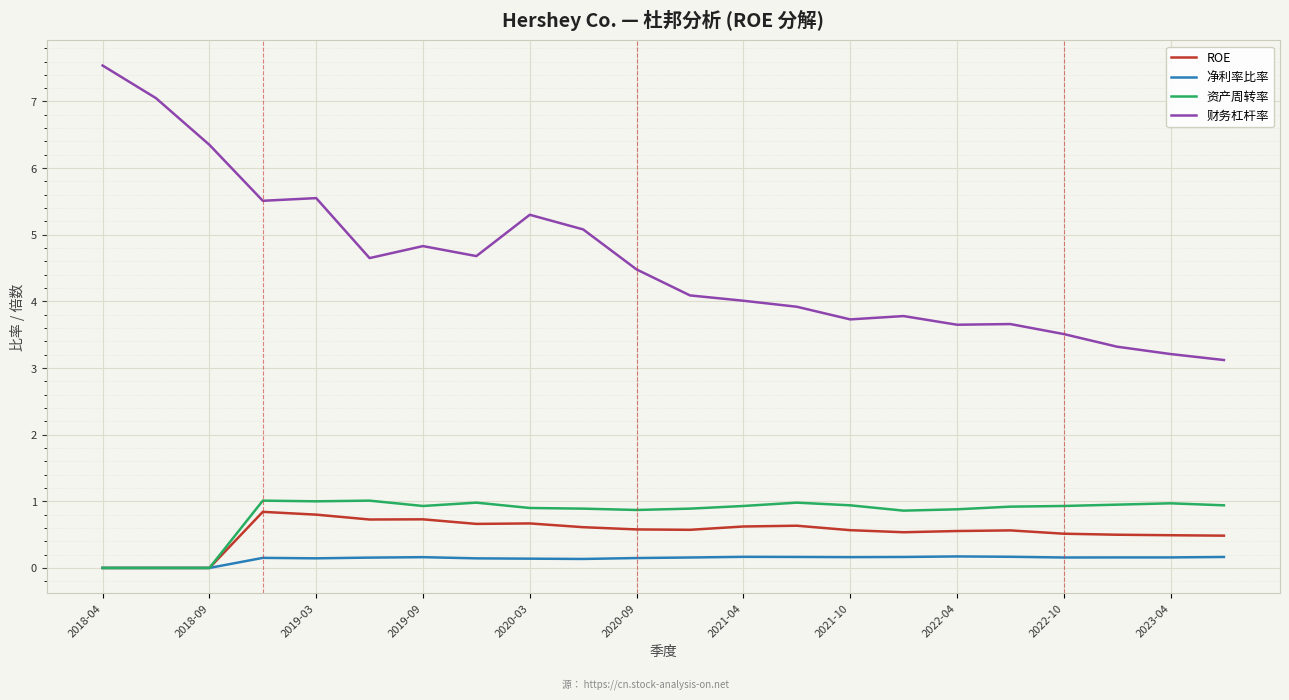

Which series has the largest total across all categories?

财务杠杆率